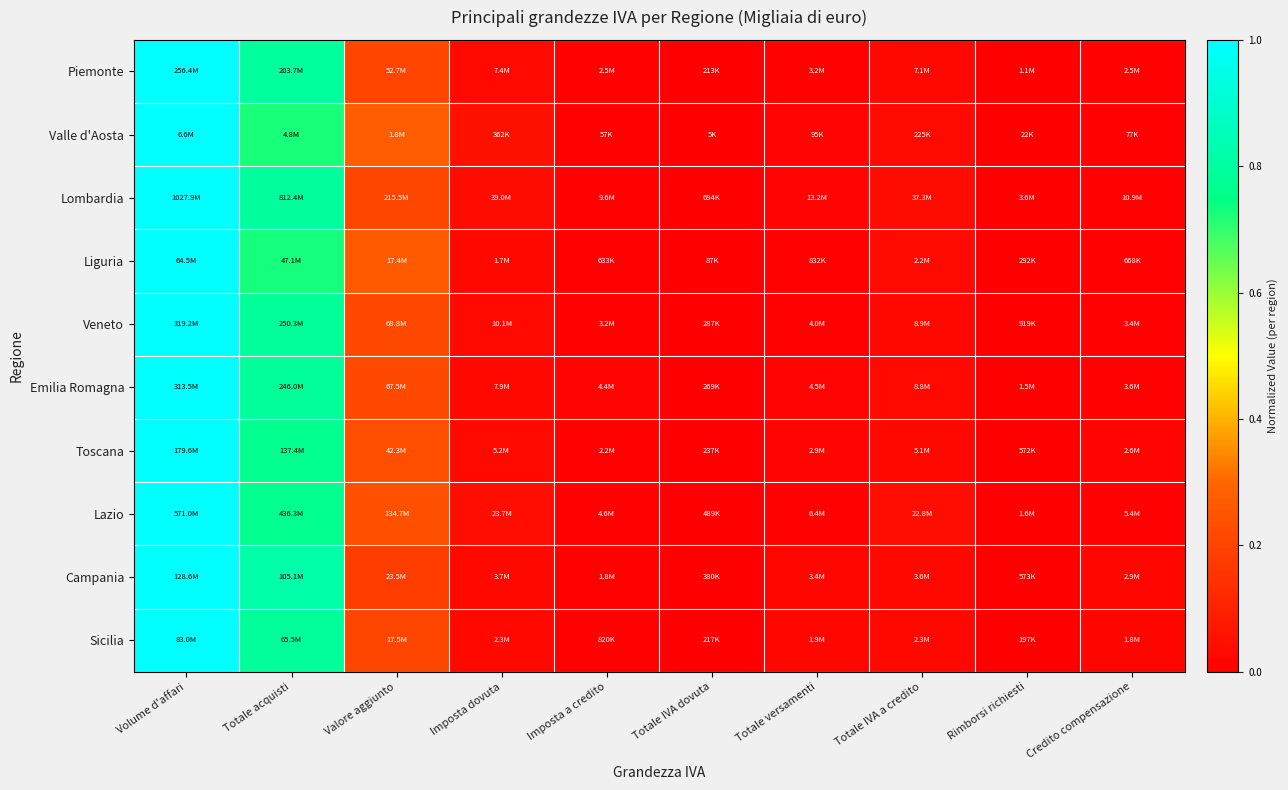

At how many categories does at least one series exceed 0?

10